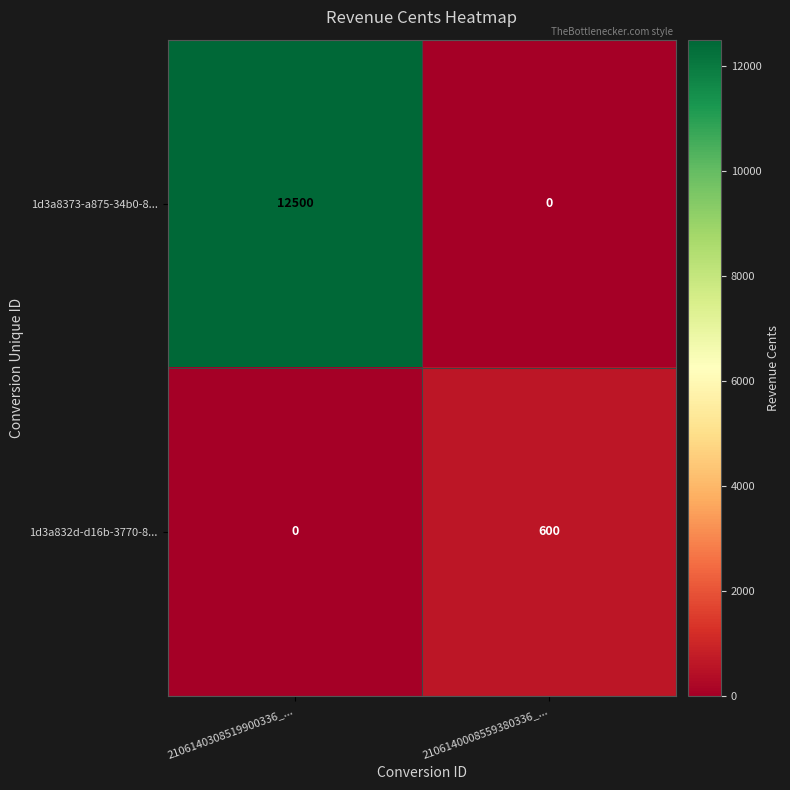

What is the difference between the highest and lowest values at 2106140008559380336_...?

600